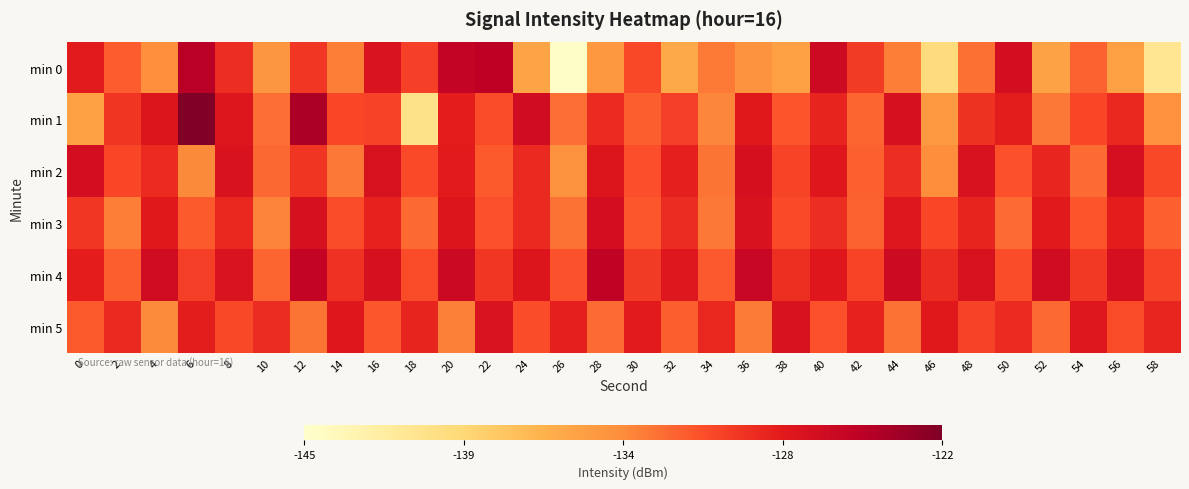

Which series has the widest spread of values?

min 0